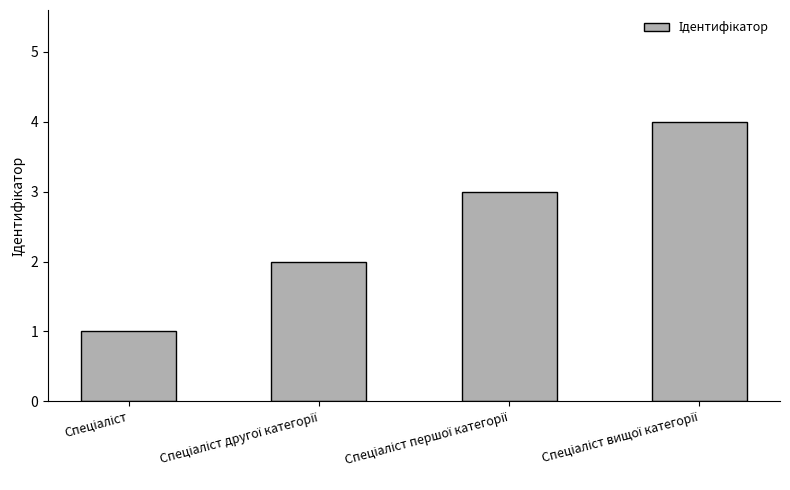

How many data points are less than 3?

2